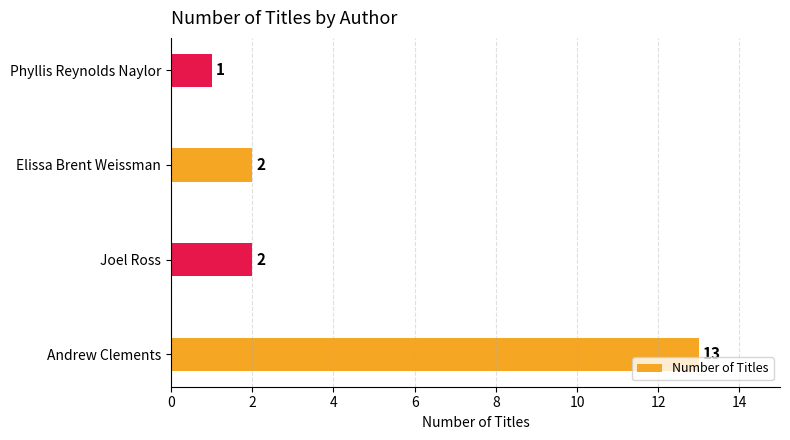

What is the difference between the maximum and minimum values?

12